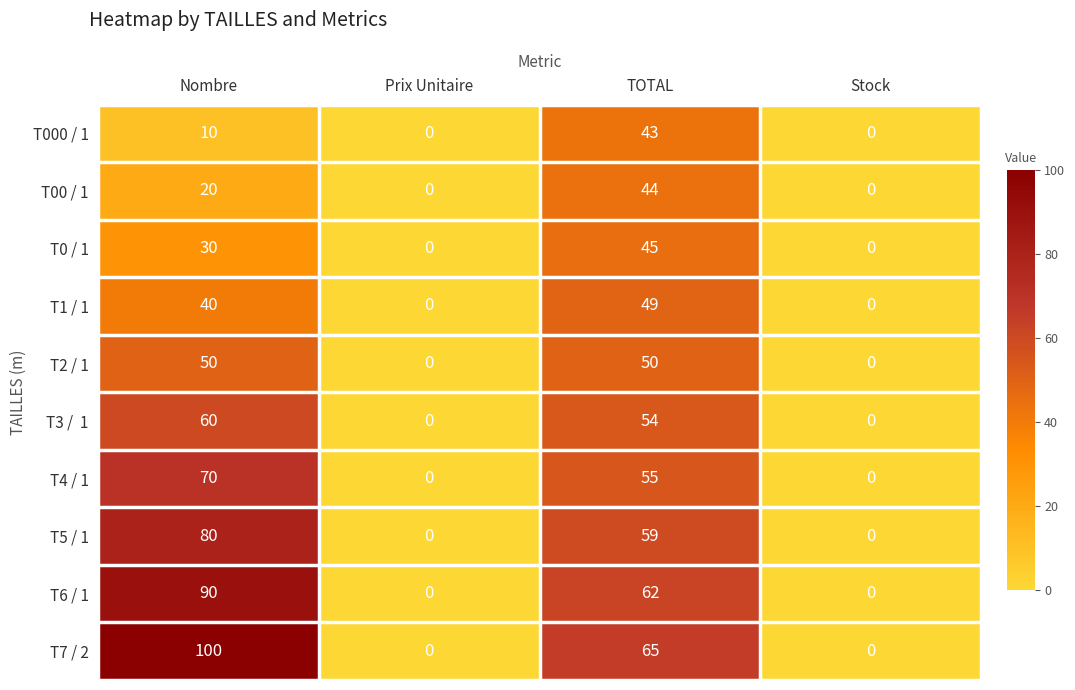

Which series has the widest spread of values?

T7 / 2